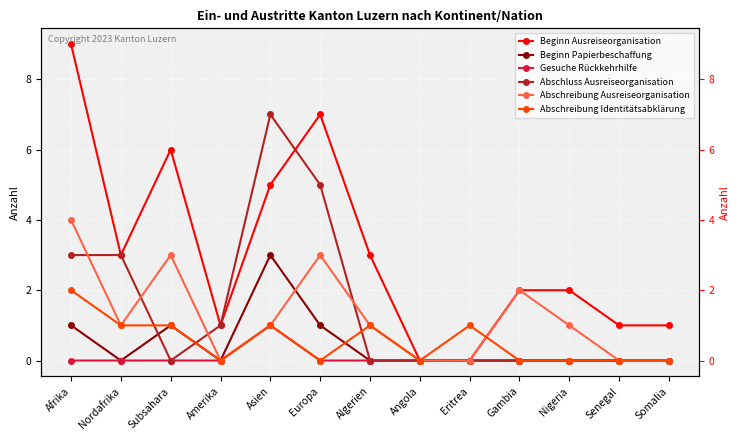

Reading left to right, list all the values displayed in this chart.

Beginn Ausreiseorganisation: Afrika=9	Nordafrika=3	Subsahara=6	Amerika=1	Asien=5	Europa=7	Algerien=3	Angola=0	Eritrea=0	Gambia=2	Nigeria=2	Senegal=1	Somalia=1
Beginn Papierbeschaffung: Afrika=1	Nordafrika=0	Subsahara=1	Amerika=0	Asien=3	Europa=1	Algerien=0	Angola=0	Eritrea=0	Gambia=0	Nigeria=0	Senegal=0	Somalia=0
Gesuche Rückkehrhilfe: Afrika=0	Nordafrika=0	Subsahara=0	Amerika=0	Asien=1	Europa=0	Algerien=0	Angola=0	Eritrea=0	Gambia=0	Nigeria=0	Senegal=0	Somalia=0
Abschluss Ausreiseorganisation: Afrika=3	Nordafrika=3	Subsahara=0	Amerika=1	Asien=7	Europa=5	Algerien=0	Angola=0	Eritrea=0	Gambia=0	Nigeria=0	Senegal=0	Somalia=0
Abschreibung Ausreiseorganisation: Afrika=4	Nordafrika=1	Subsahara=3	Amerika=0	Asien=1	Europa=3	Algerien=1	Angola=0	Eritrea=0	Gambia=2	Nigeria=1	Senegal=0	Somalia=0
Abschreibung Identitätsabklärung: Afrika=2	Nordafrika=1	Subsahara=1	Amerika=0	Asien=1	Europa=0	Algerien=1	Angola=0	Eritrea=1	Gambia=0	Nigeria=0	Senegal=0	Somalia=0